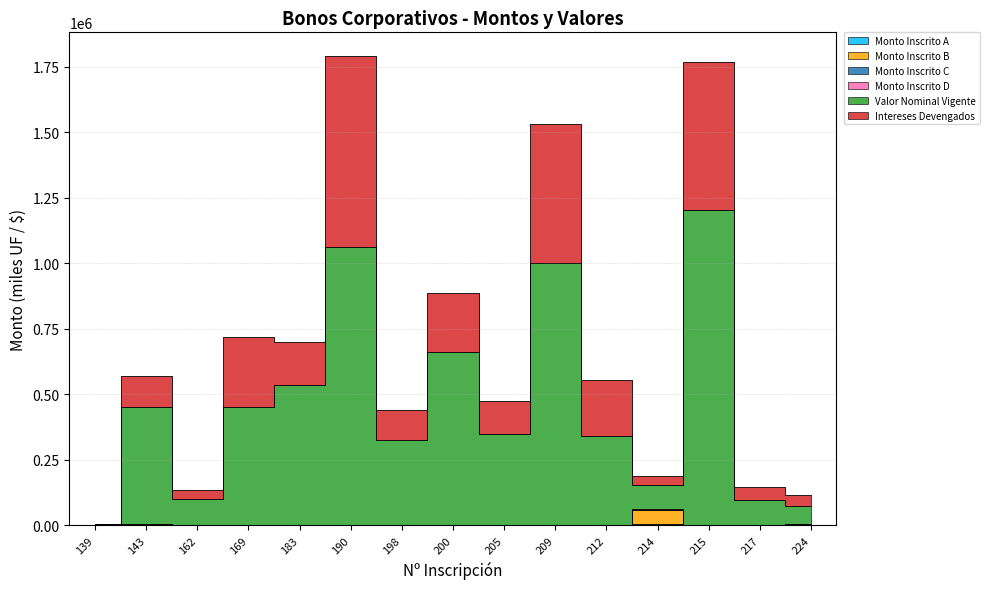

At which label does Valor Nominal Vigente first exceed 350350?

143